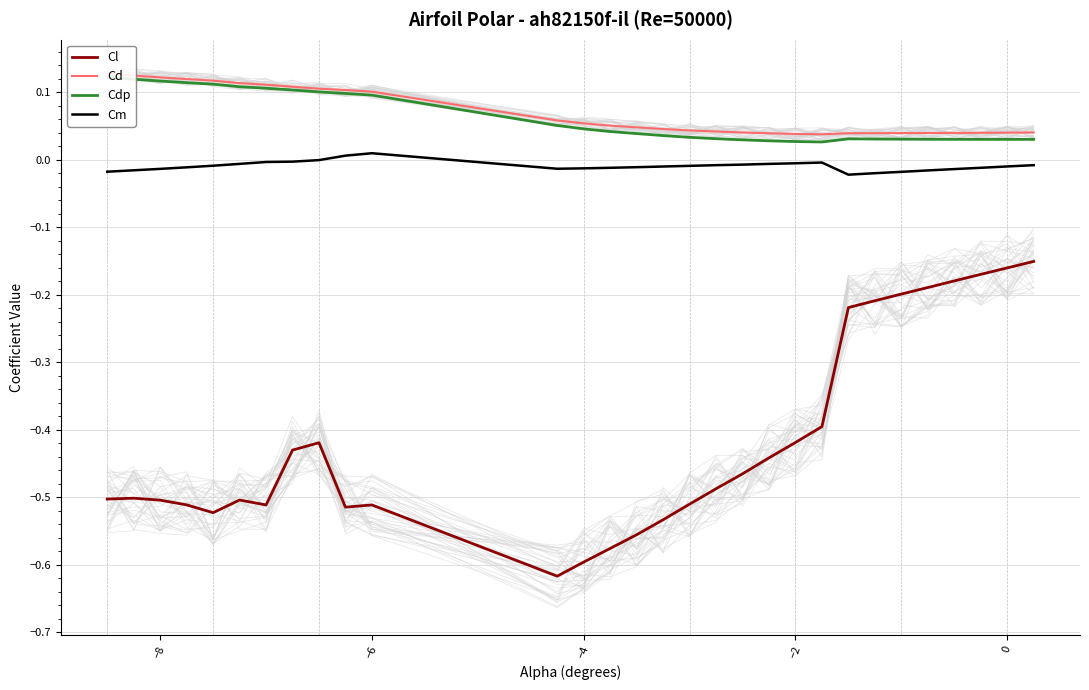

True or false: Cl and Cdp intersect in this chart.

False